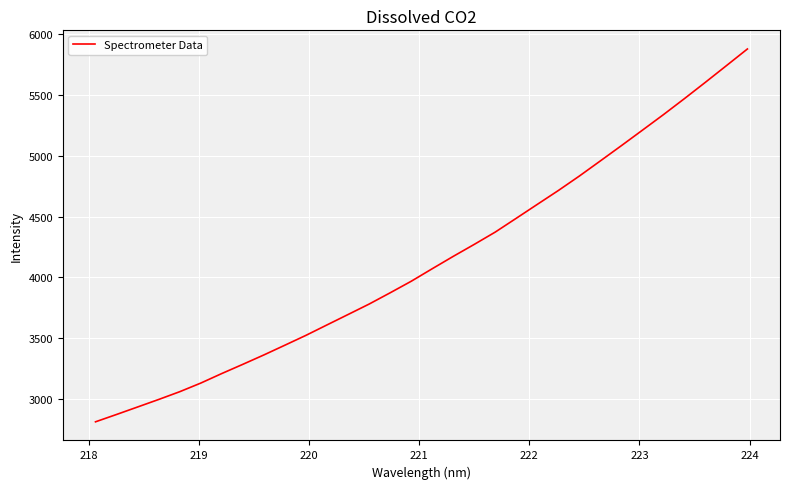

What is the smallest value displayed?

2813.3